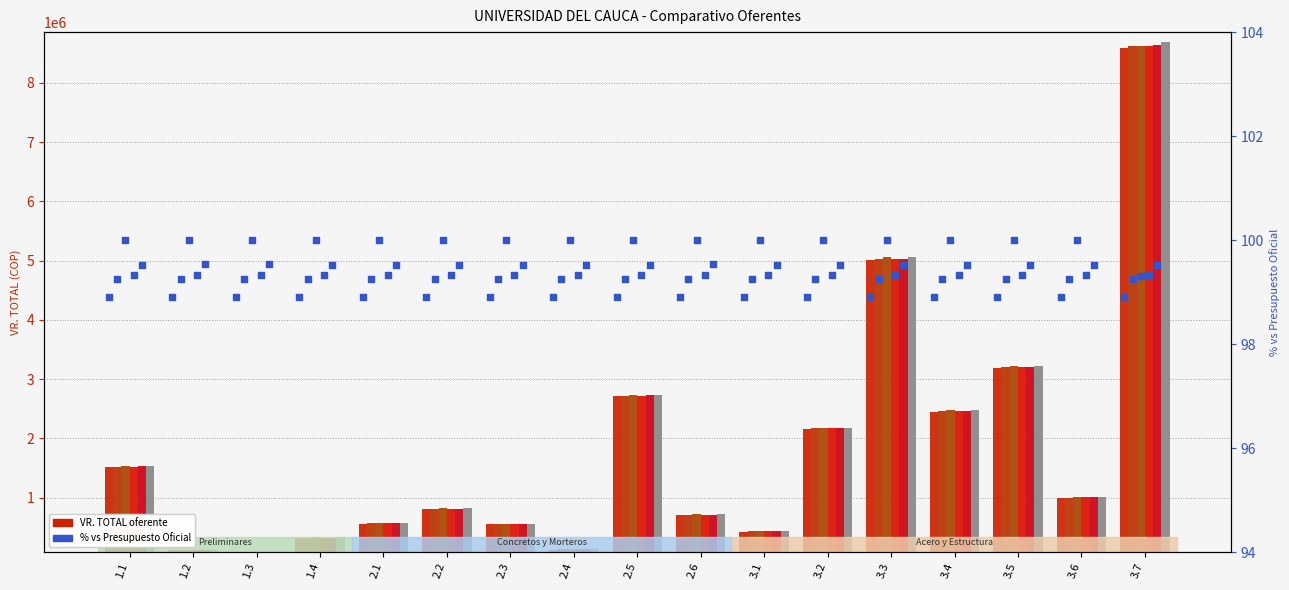

Is the value of DIEGO FERNANDEZ at 2.4 greater than the value of CONSORCIO CIVIL UNICAUCA at 1.2?

Yes